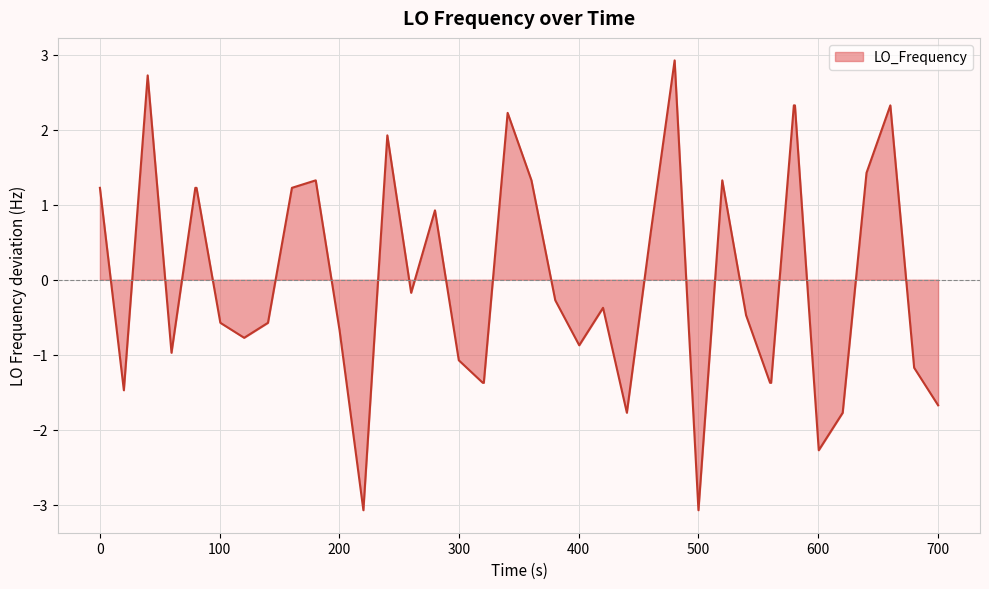

What is the difference between the maximum and minimum values?

6.0